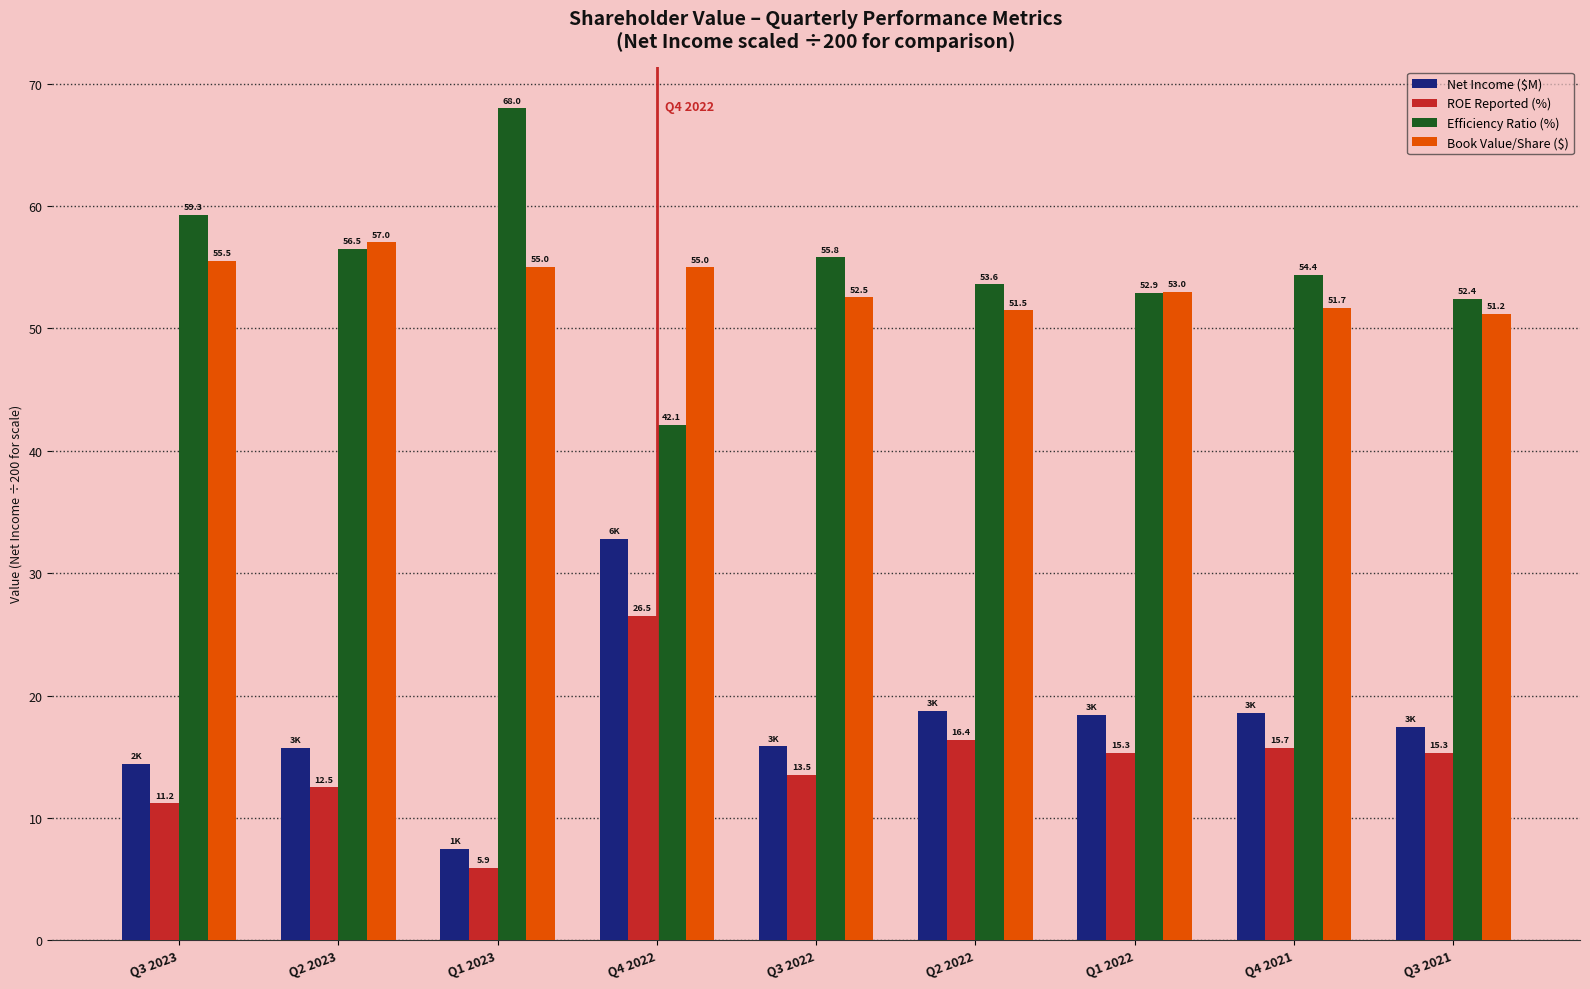

Is the value of ROE Reported (%) at Q3 2022 greater than the value of Efficiency Ratio (%) at Q2 2023?

No